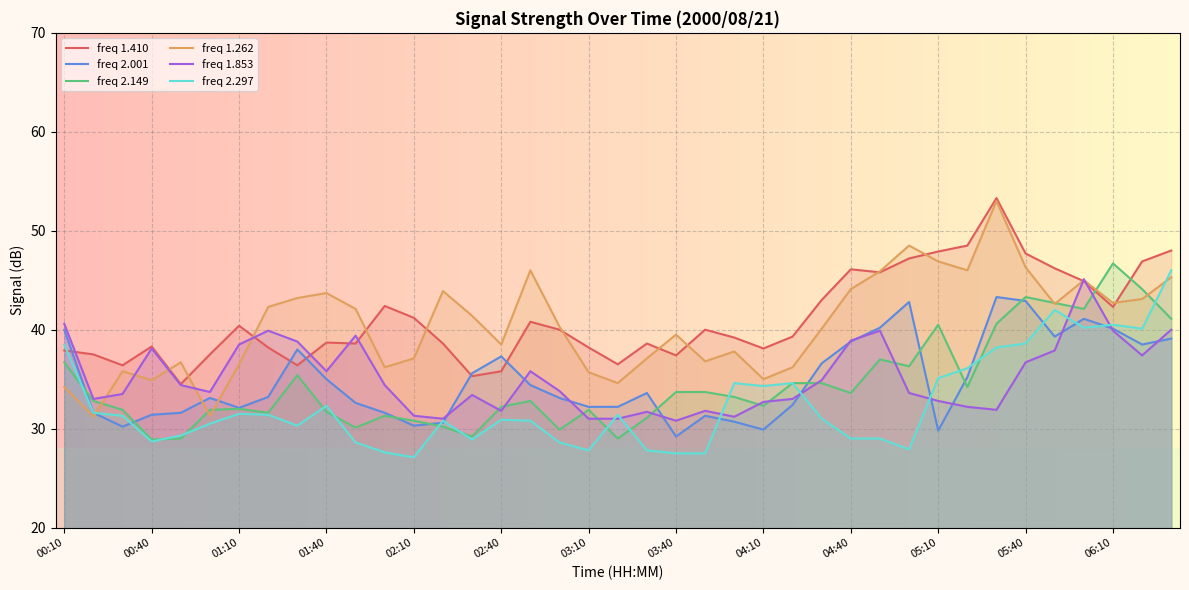

What is the lowest value of the freq 2.001 series?

29.2